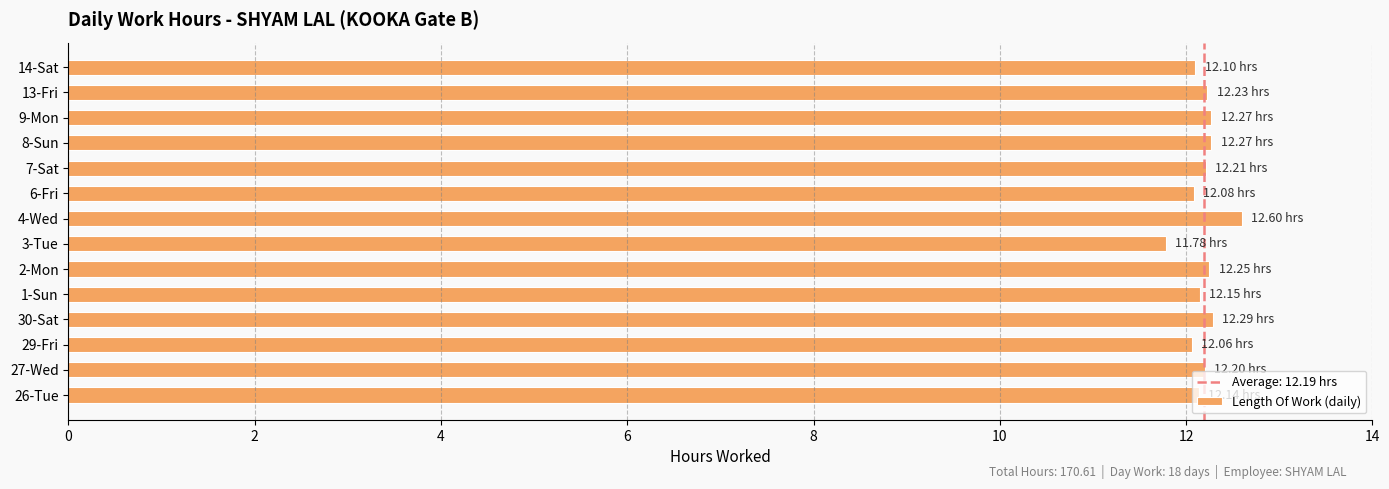

Which category has the highest value across all series?

4-Wed